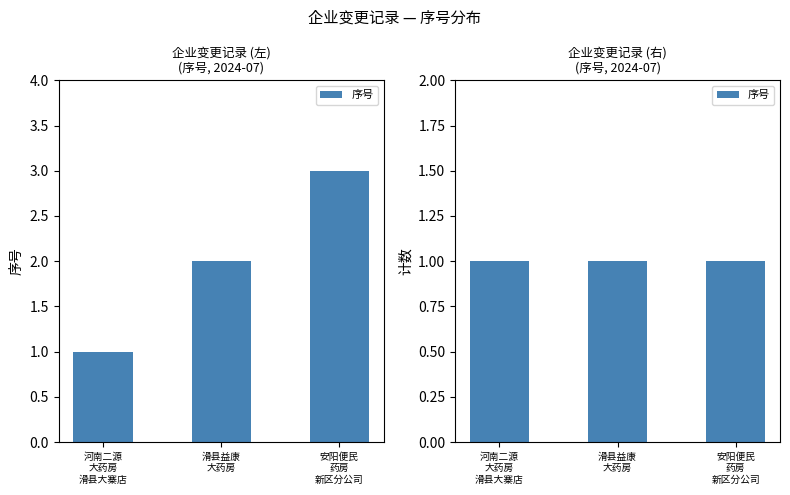

What is the difference between the values at 滑县益康 大药房 and 河南二源 大药房 滑县大寨店?

1